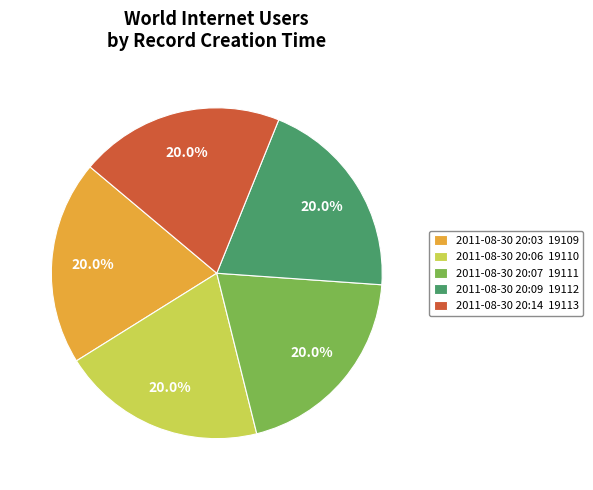

What portion of the pie excludes 2011-08-30 20:14 19113?

80.0%